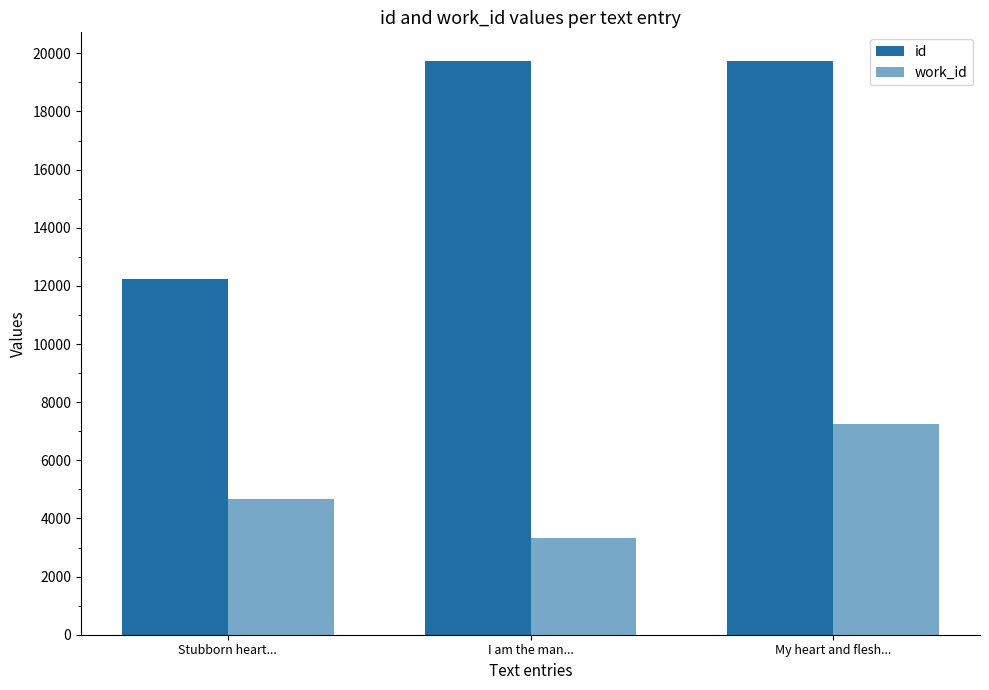

How many data points in id are less than 19734?

1